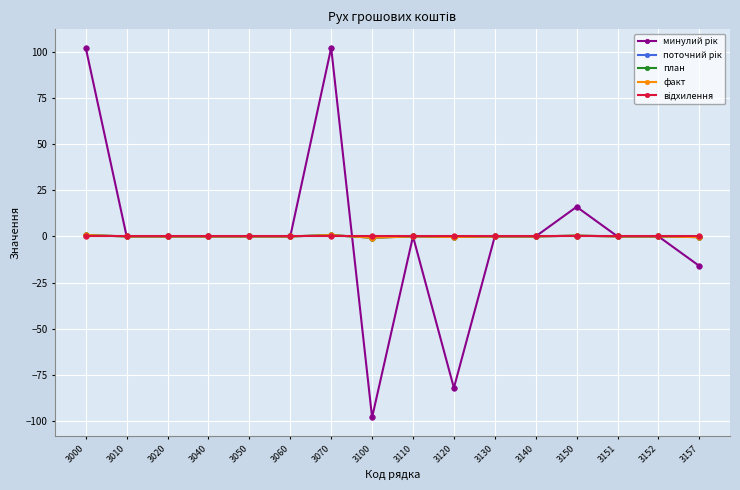

True or false: факт has a value of 0.4 at 3150.

True